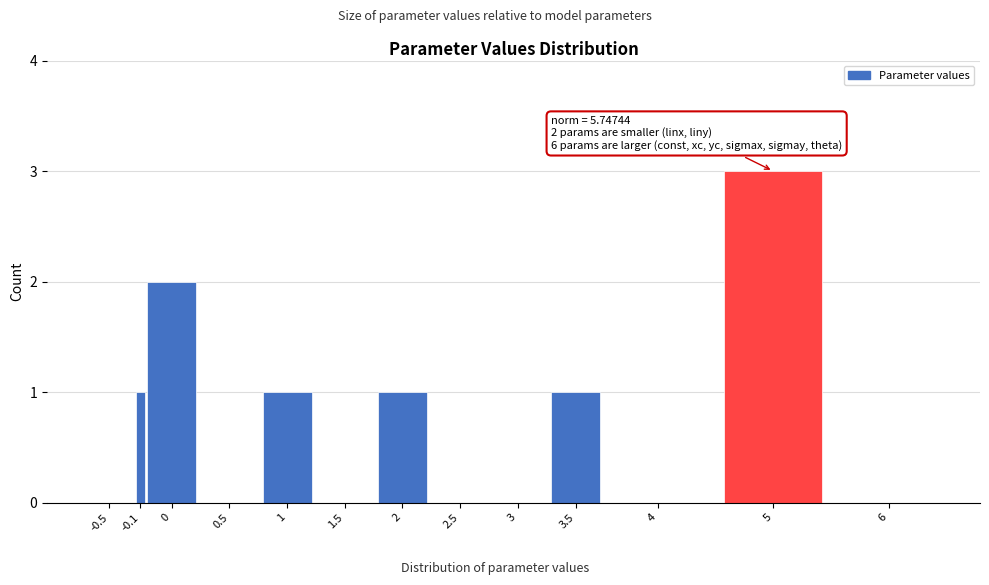

Reading left to right, list all the values displayed in this chart.

-0.5=0	-0.1=1	0=2	0.5=0	1=1	1.5=0	2=1	2.5=0	3=0	3.5=1	4=0	5=3	6=0